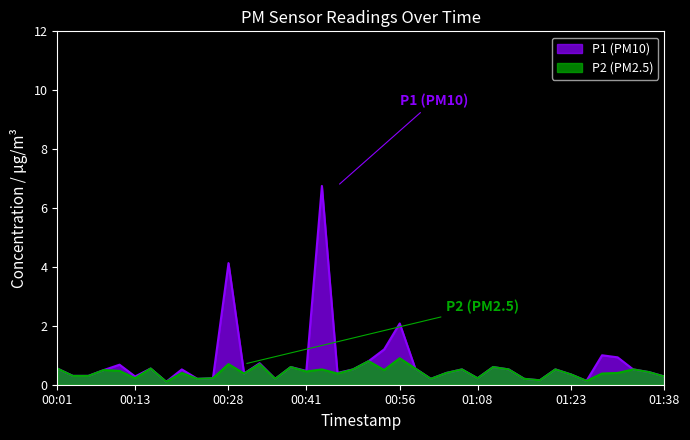

In P1, how many points are higher than both neighbors (excluding endpoints)?

12